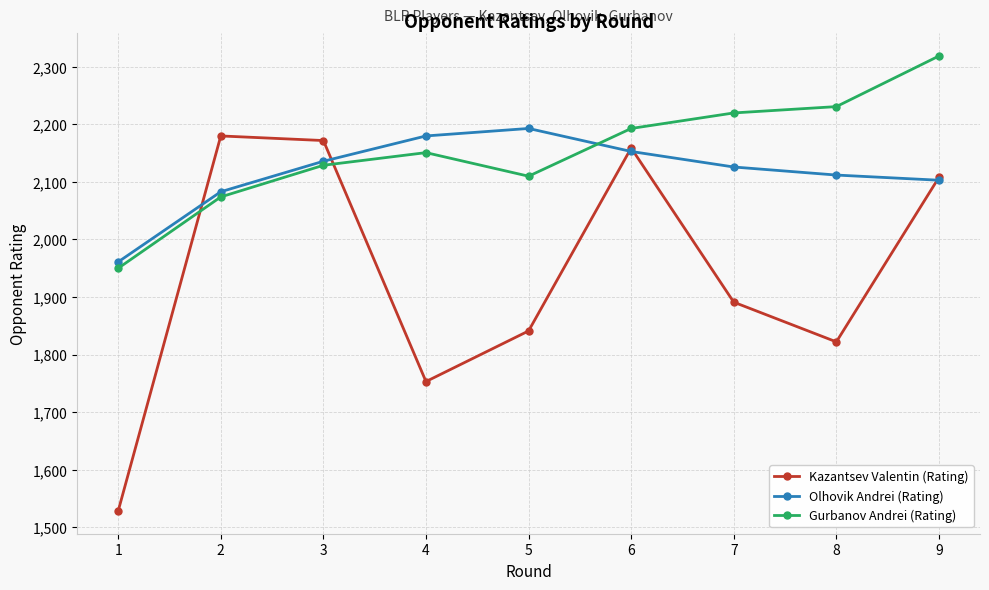

What is the difference between the maximum and second lowest values in the Kazantsev Valentin (Rating) series?

427